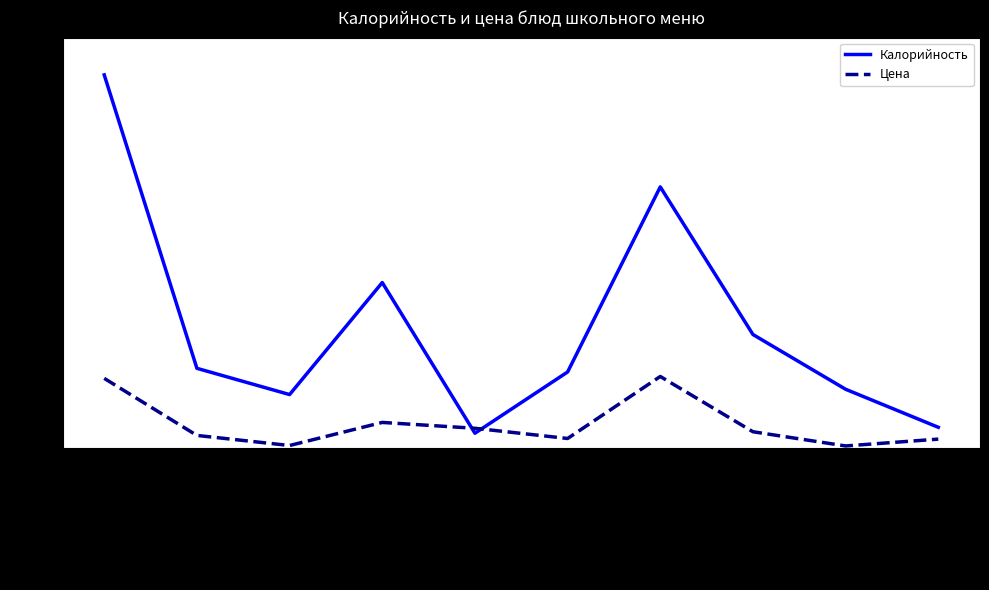

Which category has the highest value in the Калорийность series?

Суфле творожное